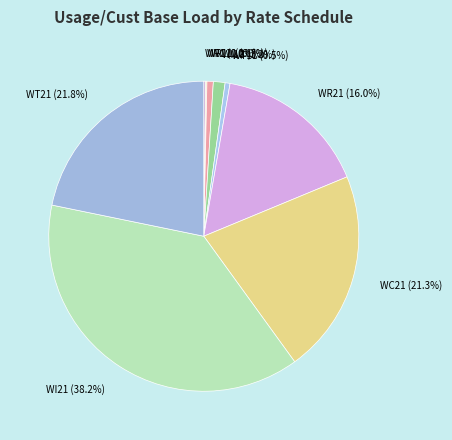

Which slice is the largest?

WI21 (38.2%)